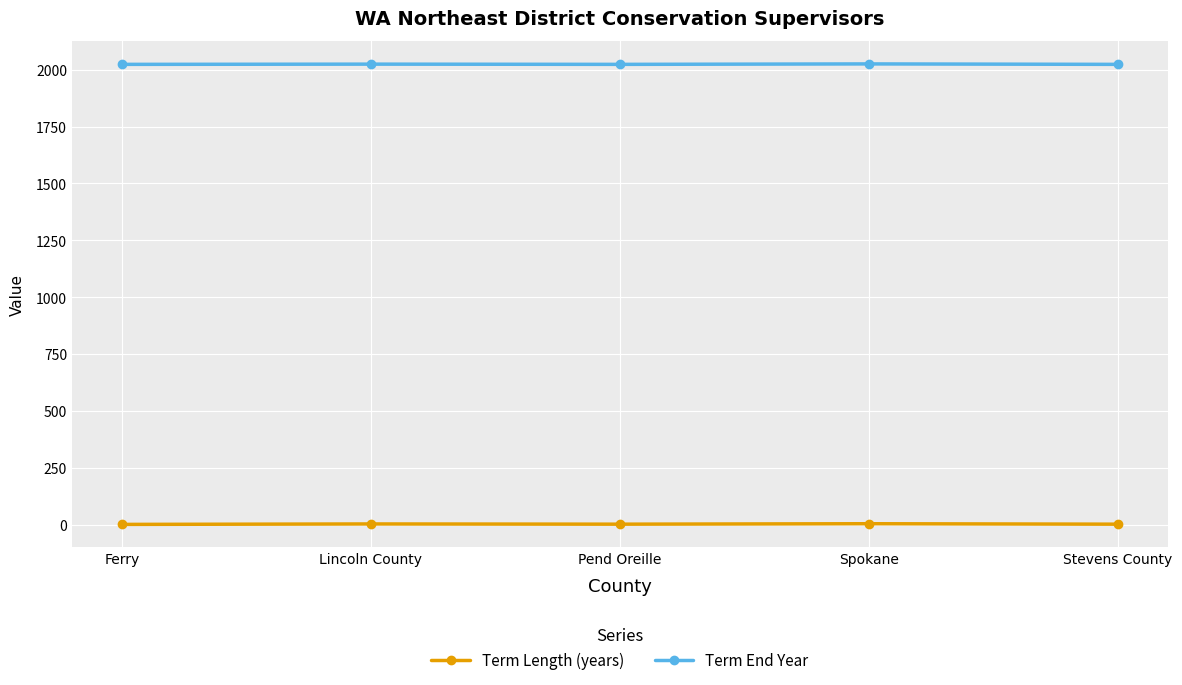

At how many categories does at least one series exceed 1051?

5